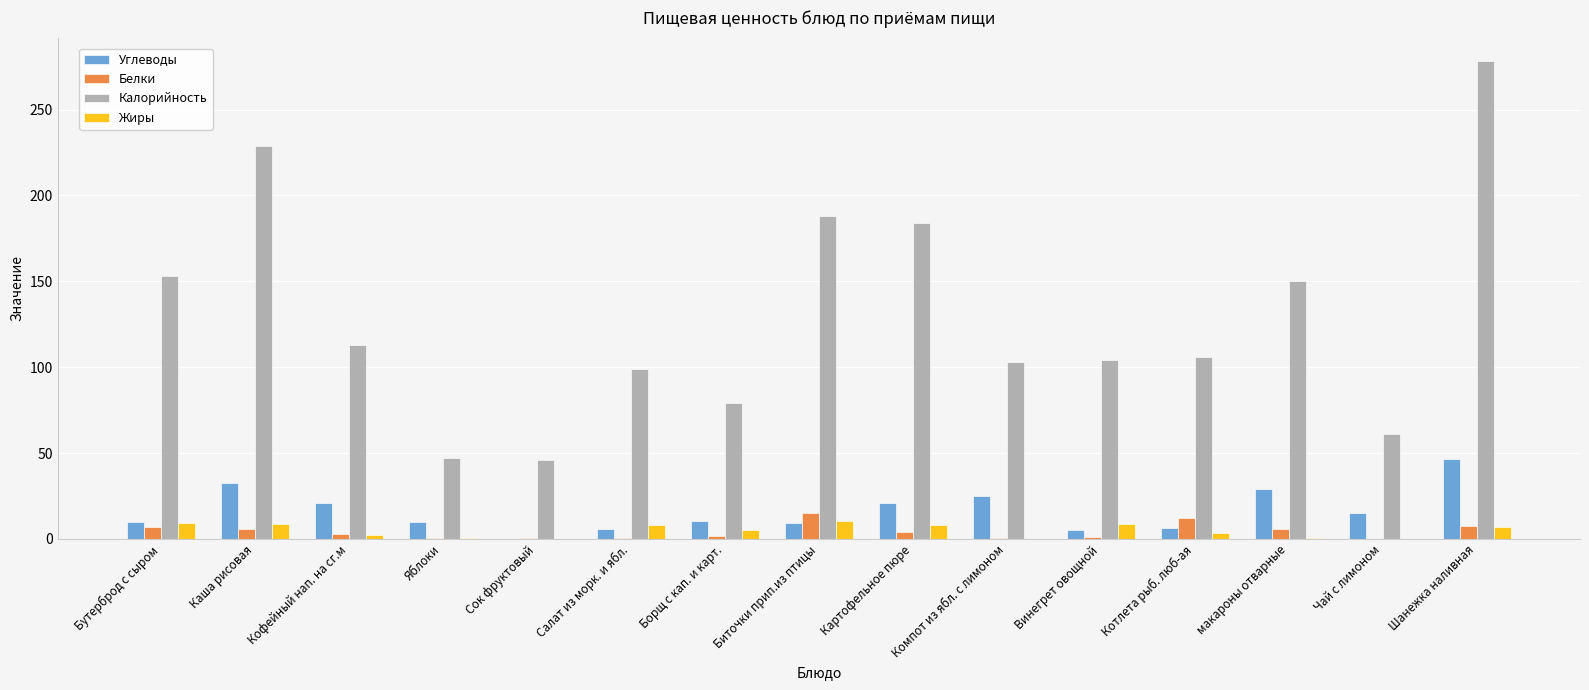

What is the highest value of the Углеводы series?

46.4